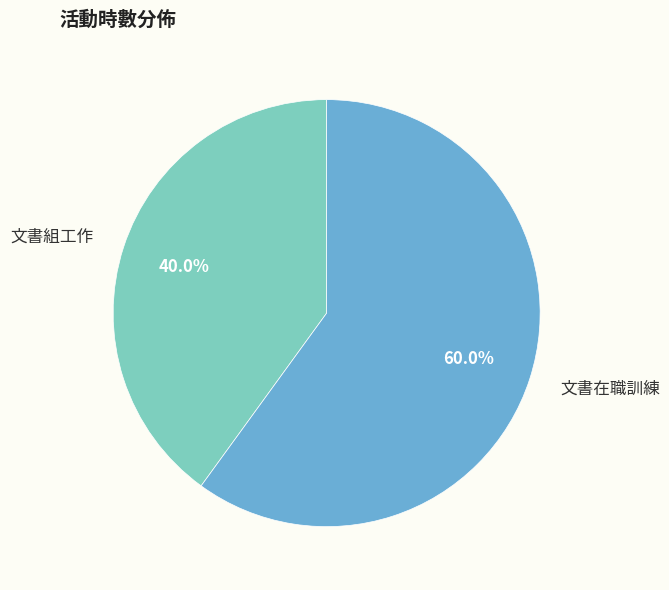

True or false: 文書在職訓練 accounts for 60% of the total.

True